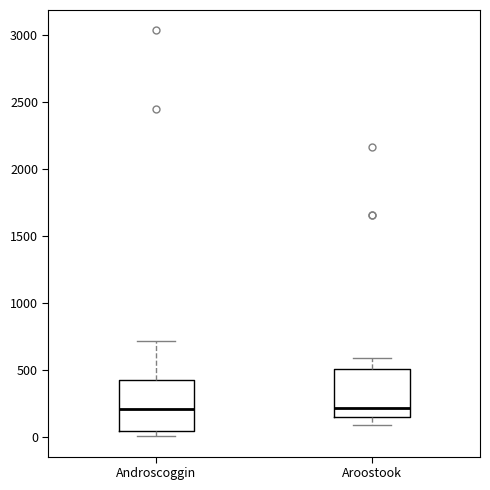

Reading left to right, read every box against the y-axis: the position of its median line, the range the box covers, and the ends of its whiskers. The values are not printed on the chart, so give them approximately, as read against the axis.

Androscoggin: median 200, box 50 to 450, whiskers 0 to 700
Aroostook: median 200, box 150 to 500, whiskers 100 to 600